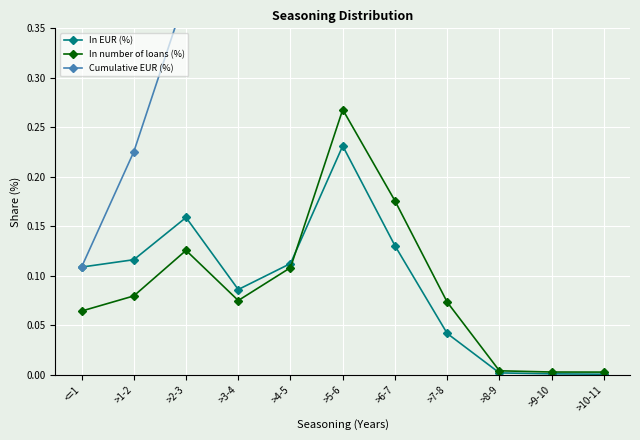

Reading left to right, transcribe all the data shown in this chart.

In EUR (%): <=1=0.1	>1-2=0.1	>2-3=0.2	>3-4=0.1	>4-5=0.1	>5-6=0.2	>6-7=0.1	>7-8=0.0	>8-9=0.0	>9-10=0.0	>10-11=0.0
In number of loans (%): <=1=0.1	>1-2=0.1	>2-3=0.1	>3-4=0.1	>4-5=0.1	>5-6=0.3	>6-7=0.2	>7-8=0.1	>8-9=0.0	>9-10=0.0	>10-11=0.0
Cumulative EUR (%): <=1=0.1	>1-2=0.2	>2-3=0.4	>3-4=0.5	>4-5=0.6	>5-6=0.8	>6-7=0.9	>7-8=1.0	>8-9=1.0	>9-10=1.0	>10-11=1.0